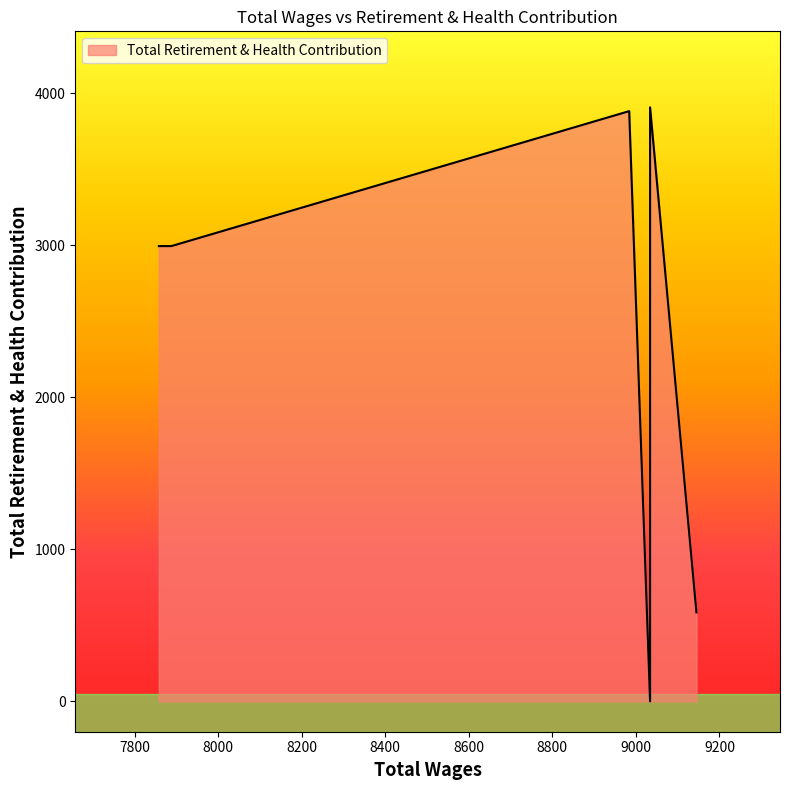

The chart shows a value of 169 at 9145.0. True or false?

False